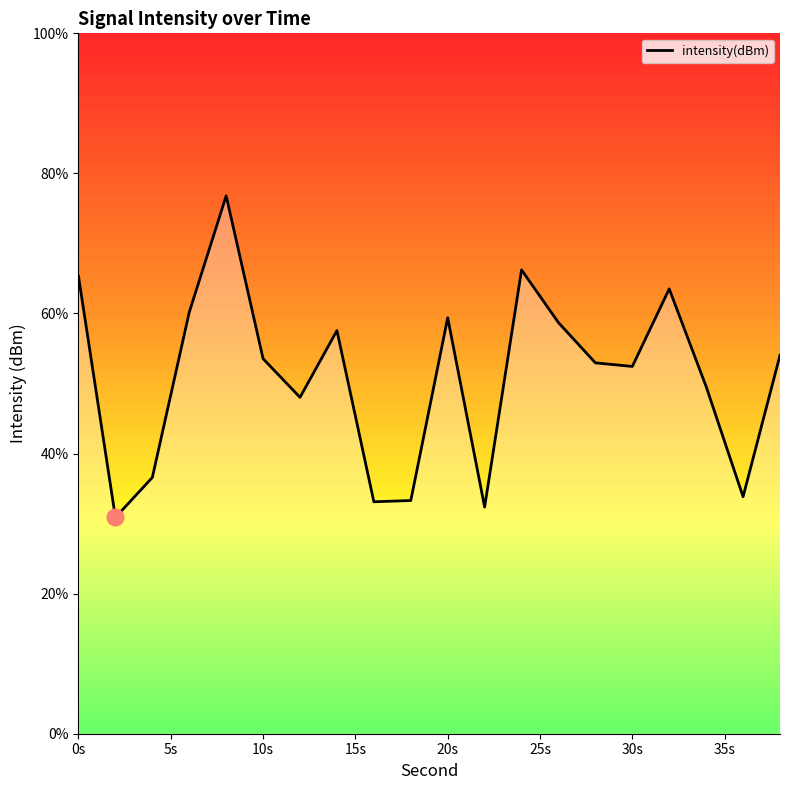

What is the maximum value shown in the chart?

76.8